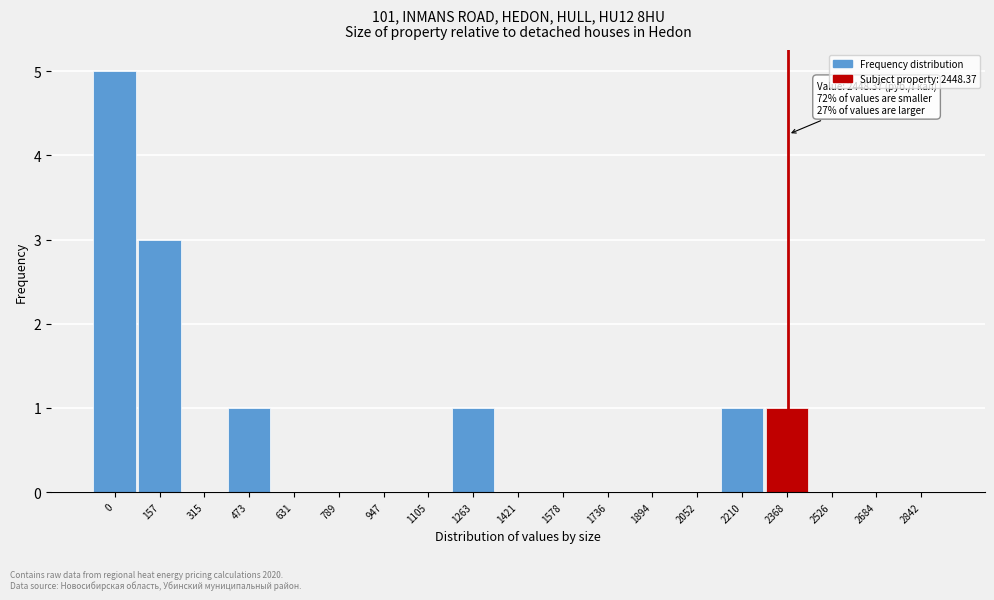

Reading left to right, extract all data points from this chart.

0=5	157=3	315=0	473=1	631=0	789=0	947=0	1105=0	1263=1	1421=0	1578=0	1736=0	1894=0	2052=0	2210=1	2368=1	2526=0	2684=0	2842=0